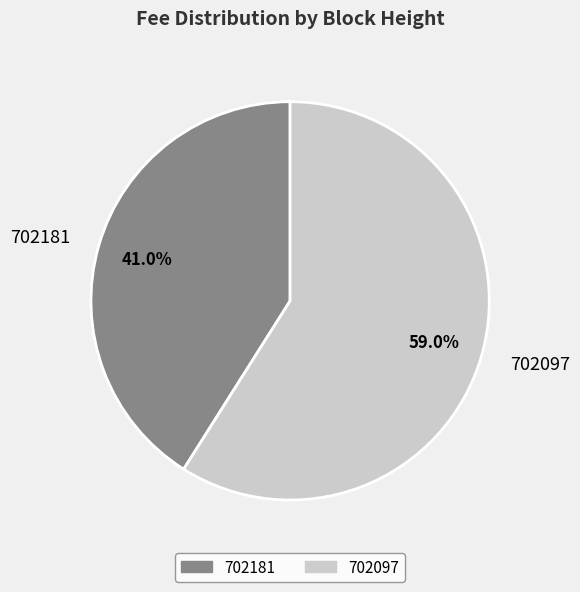

What is the largest slice in the pie chart?

702097